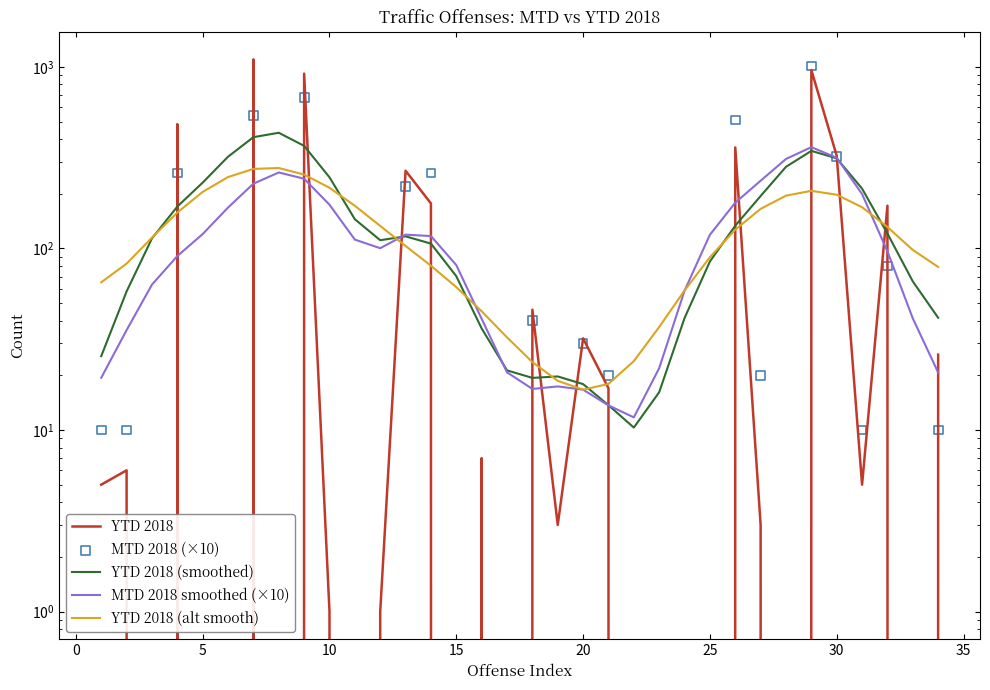

Is the value of YTD 2018 (alt smooth) at 10 greater than the value of YTD 2018 (smoothed) at 30?

No